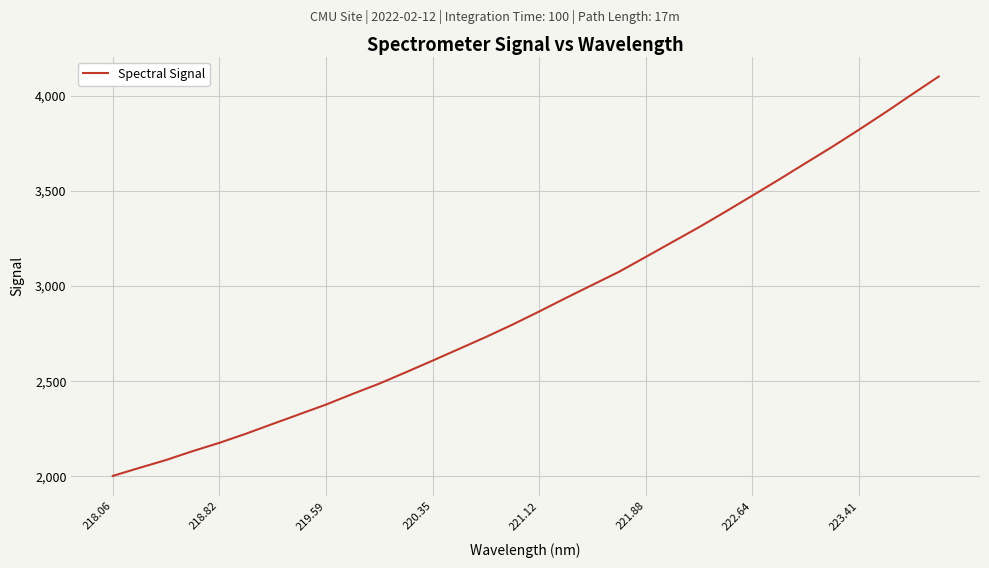

What is the difference between the maximum and minimum values?

2099.3